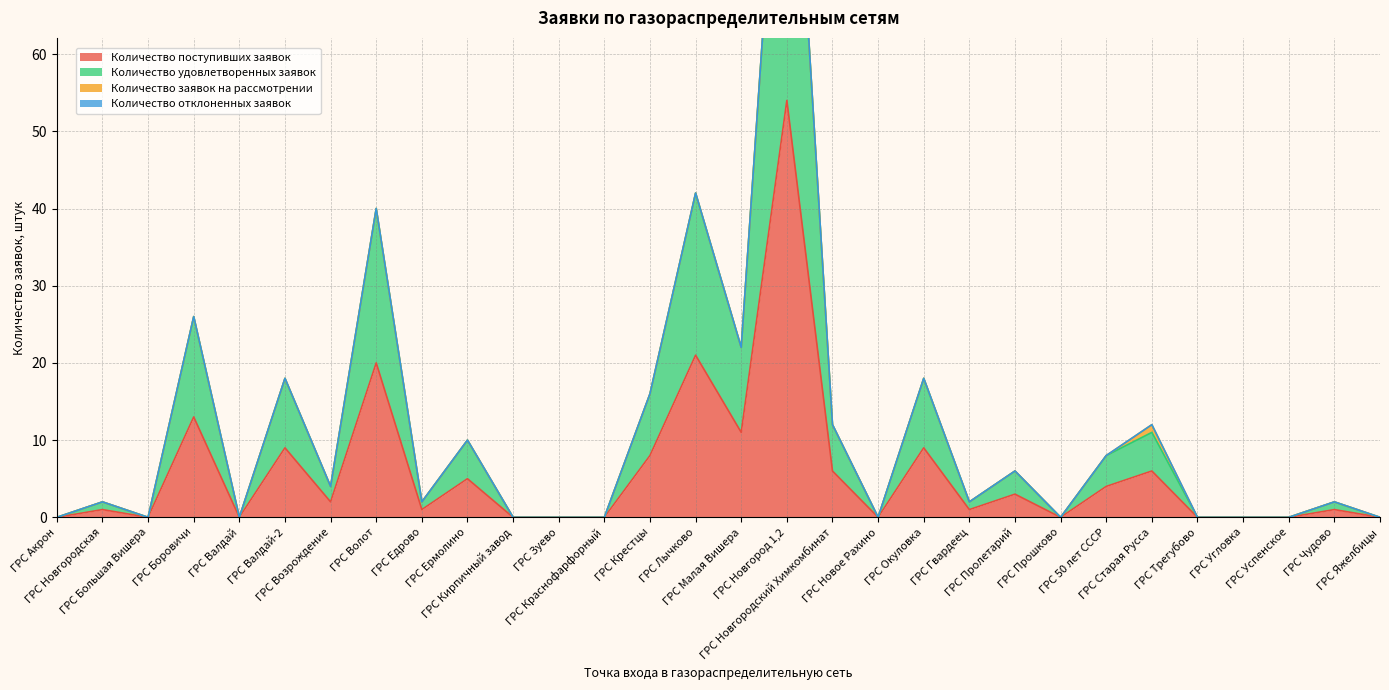

Between ГРС Валдай and ГРС Старая Русса, which series saw the biggest shift?

Количество удовлетворенных заявок